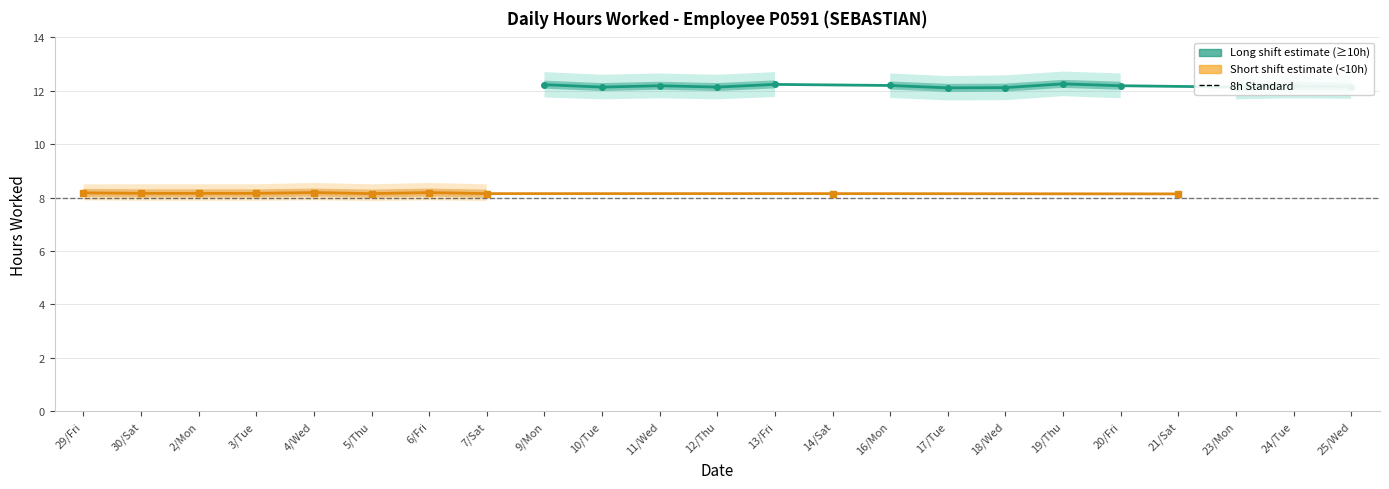

At which category is the sum across all series the highest?

19/Thu